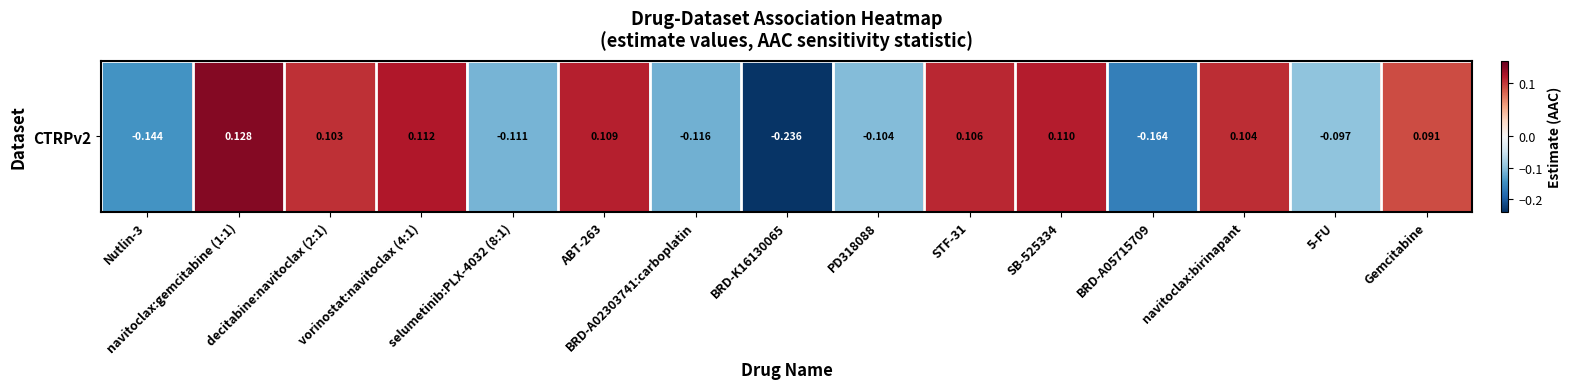

List the labels in order of value, smallest first.

BRD-K16130065, BRD-A05715709, Nutlin-3, BRD-A02303741:carboplatin, selumetinib:PLX-4032 (8:1), PD318088, 5-FU, Gemcitabine, decitabine:navitoclax (2:1), navitoclax:birinapant, STF-31, ABT-263, SB-525334, vorinostat:navitoclax (4:1), navitoclax:gemcitabine (1:1)